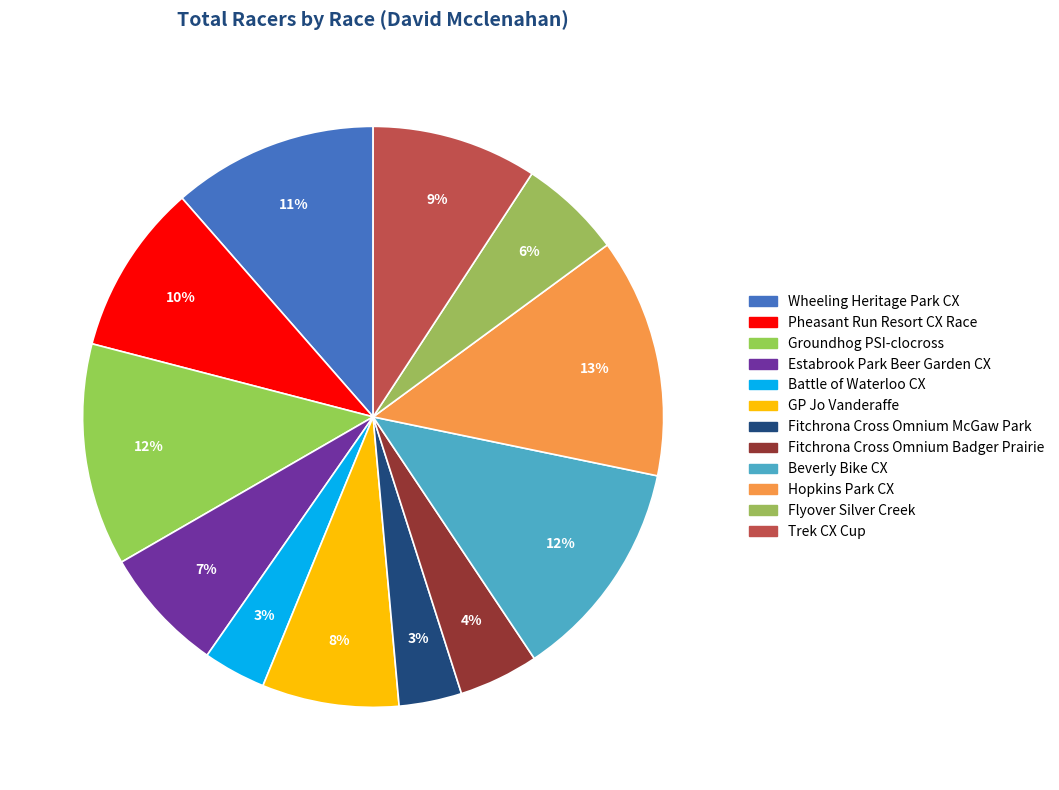

What is the ratio of the value at Hopkins Park CX to the value at Fitchrona Cross Omnium Badger Prairie?

3.0